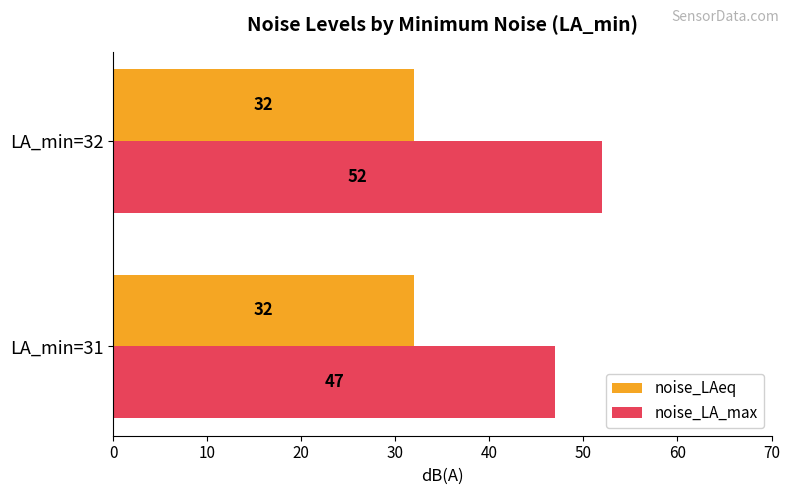

What is the spread (max minus min) of values at LA_min=32?

20